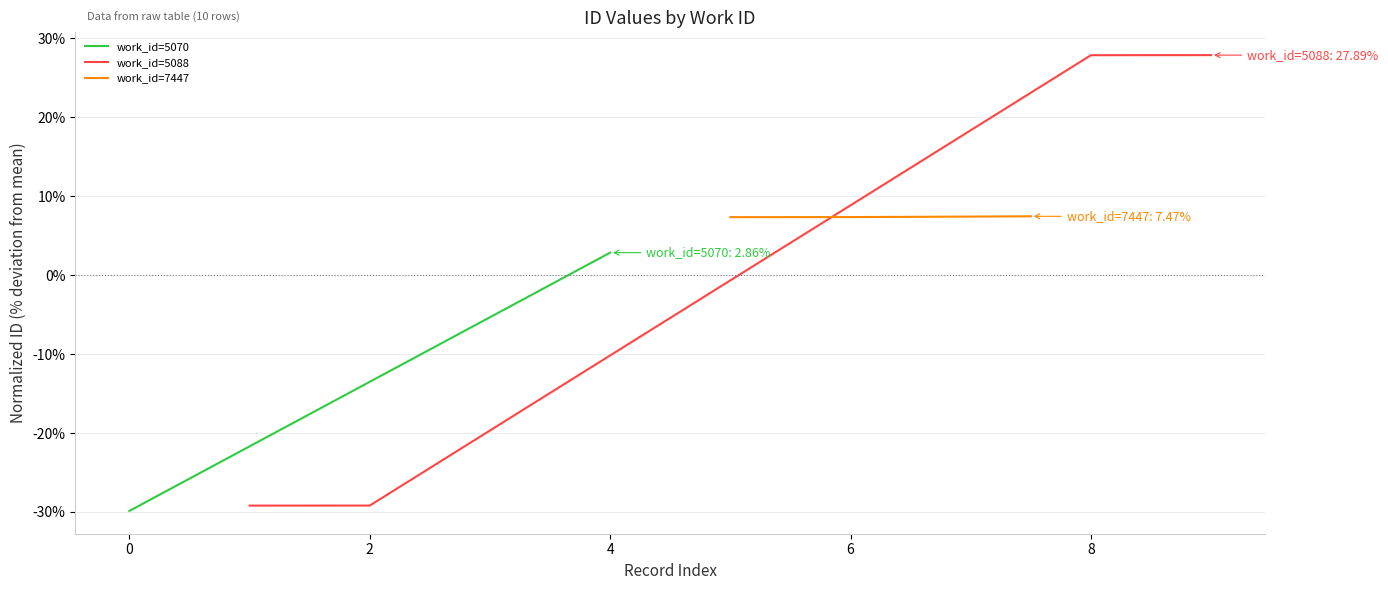

What is the highest value of the work_id=5088 series?

27.9